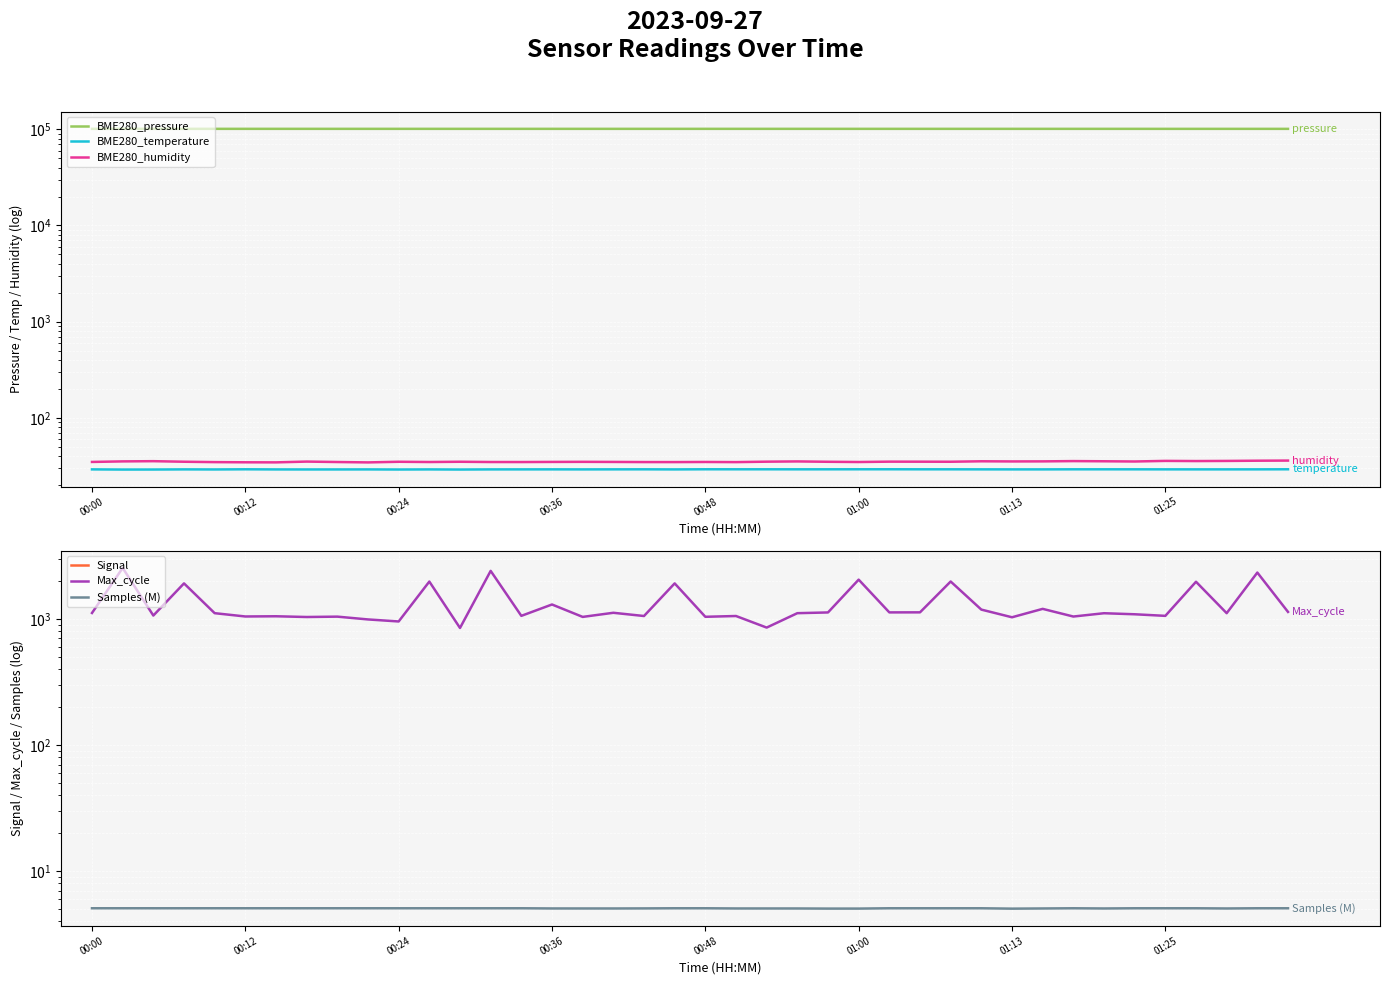

What is the difference between the maximum and second lowest values in the Signal series?

4.0